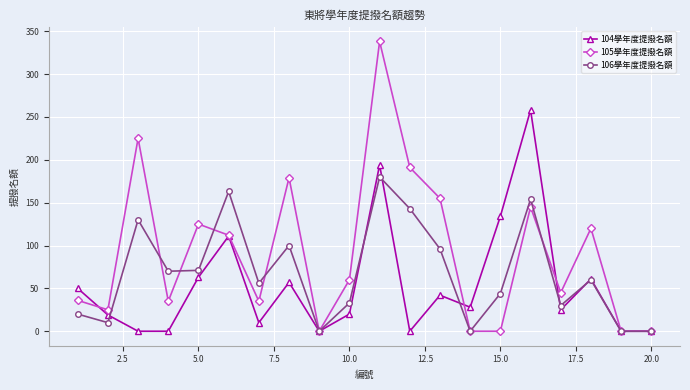

Rank the series by their maximum value, from highest to lowest.

105學年度提撥名額, 104學年度提撥名額, 106學年度提撥名額